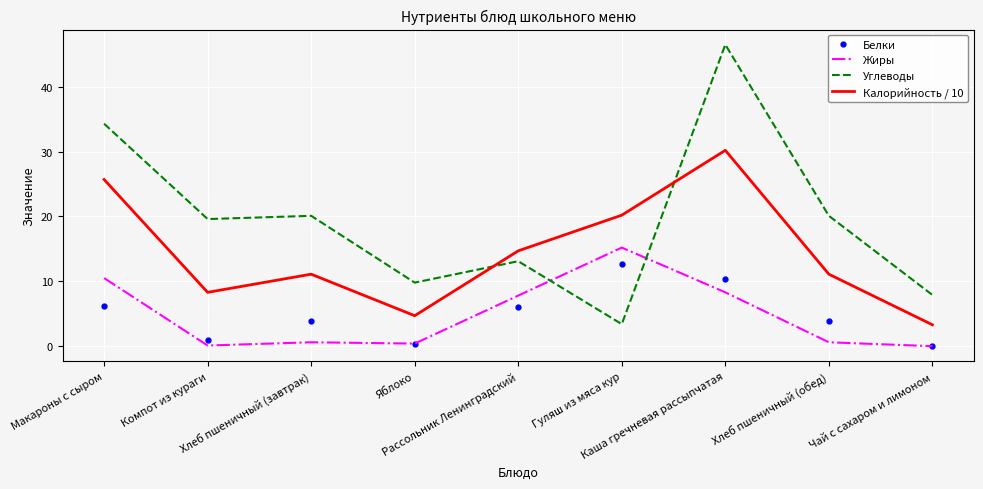

What is the greatest value displayed?

46.5